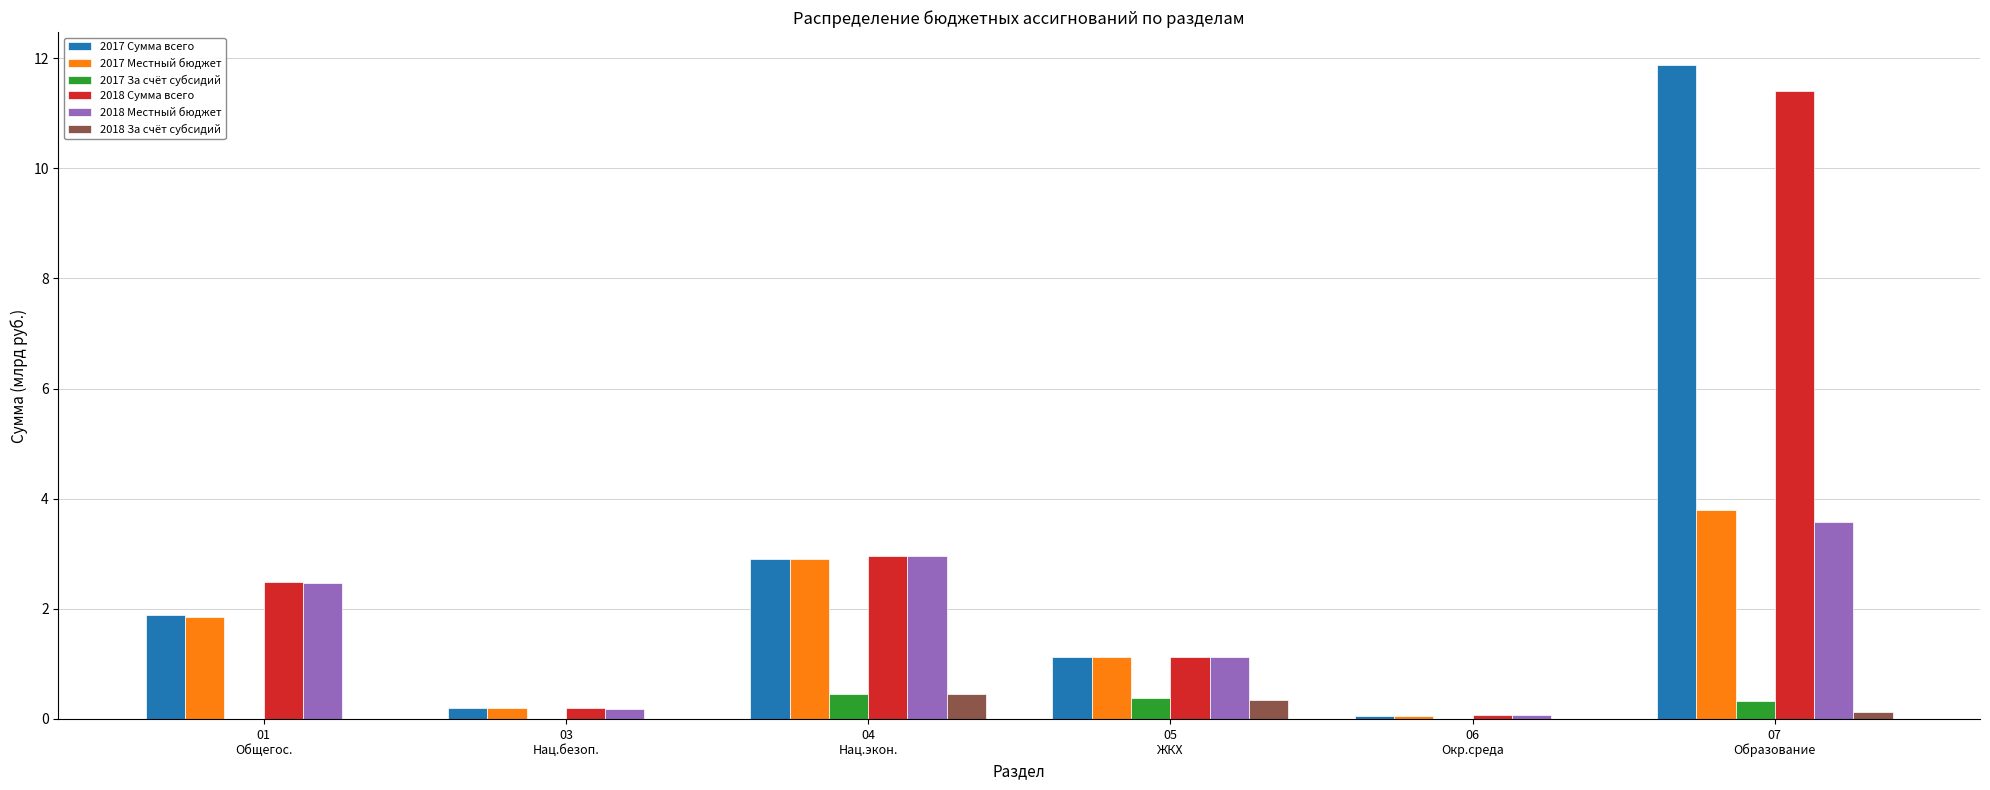

What is the sum of all 2018 Сумма всего values?

18.3